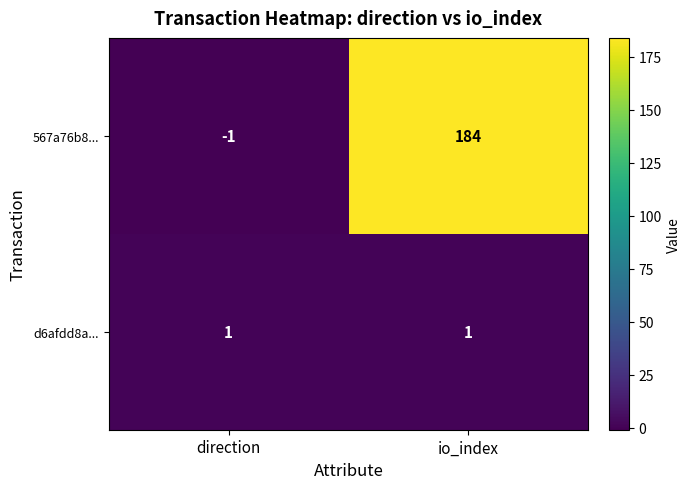

List the series in order of their overall mean, highest first.

567a76b8..., d6afdd8a...